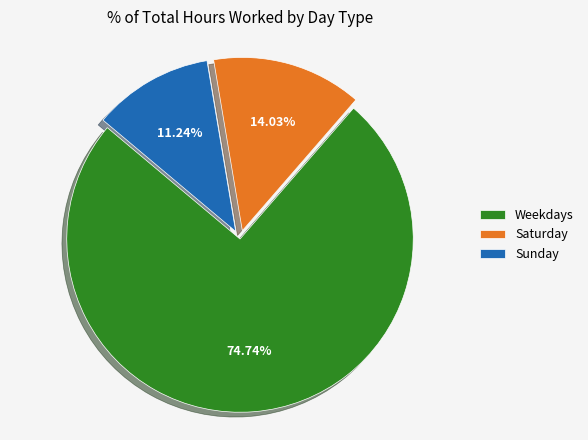

Rank the categories by value from highest to lowest.

Weekdays, Saturday, Sunday